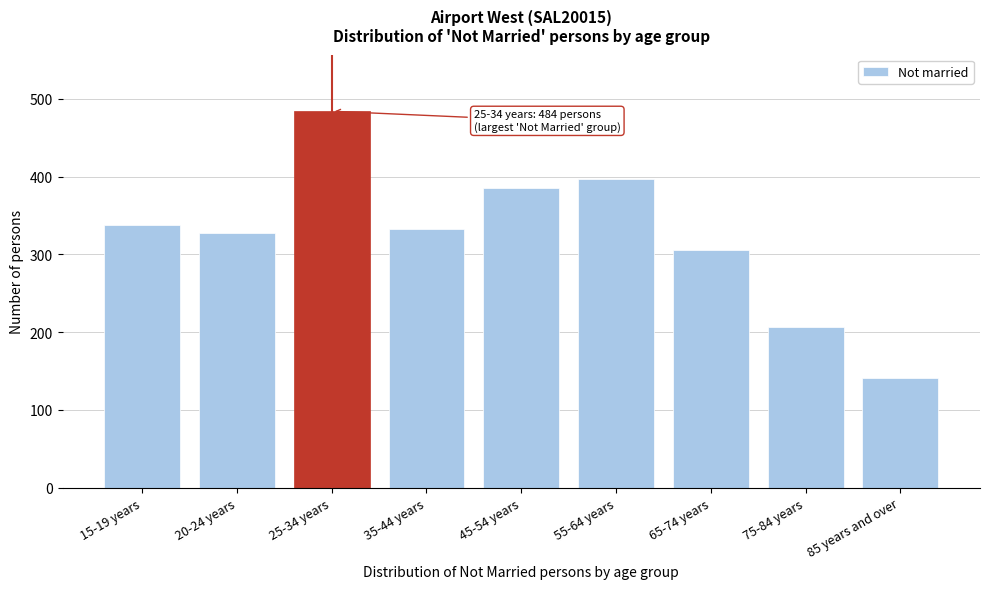

Reading left to right, transcribe all the data shown in this chart.

338	328	484	332	385	397	305	207	141